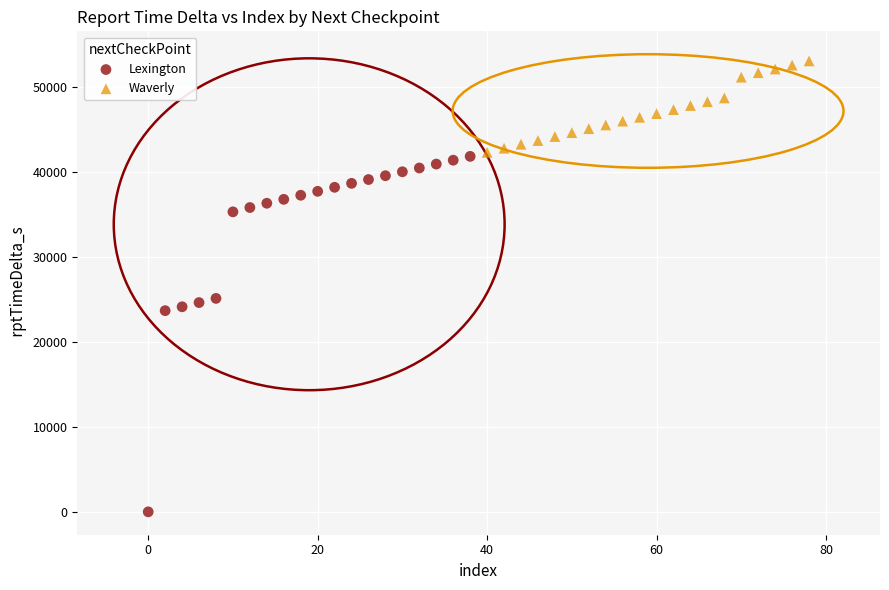

Which series contains the highest Y value?

Waverly